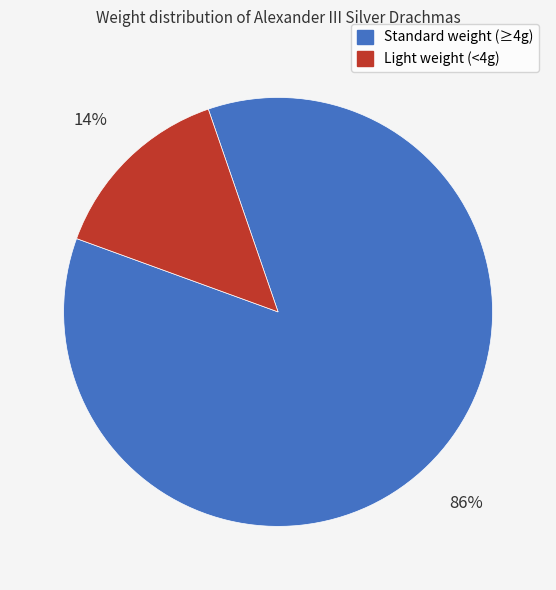

Is there any slice that represents more than half of the pie?

Yes